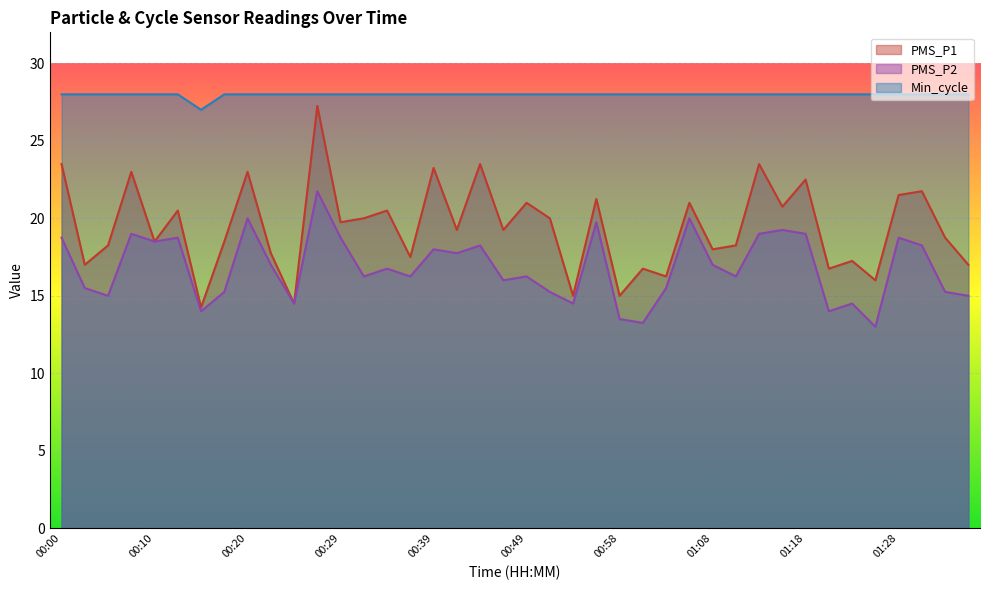

What is the spread (max minus min) of values at 00:29?

9.2